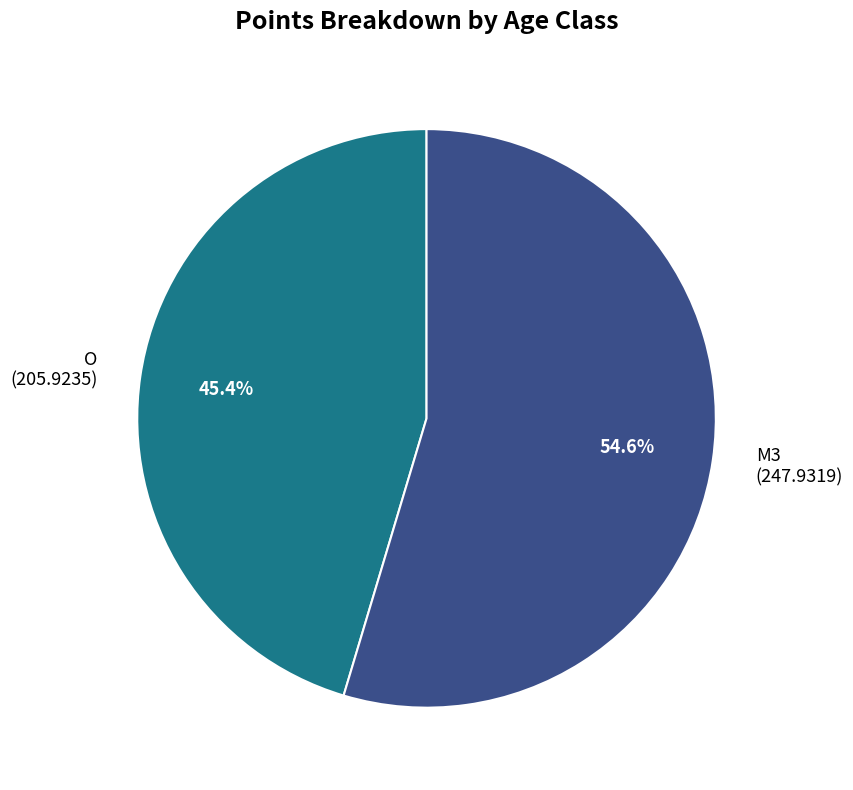

What is the majority slice?

M3